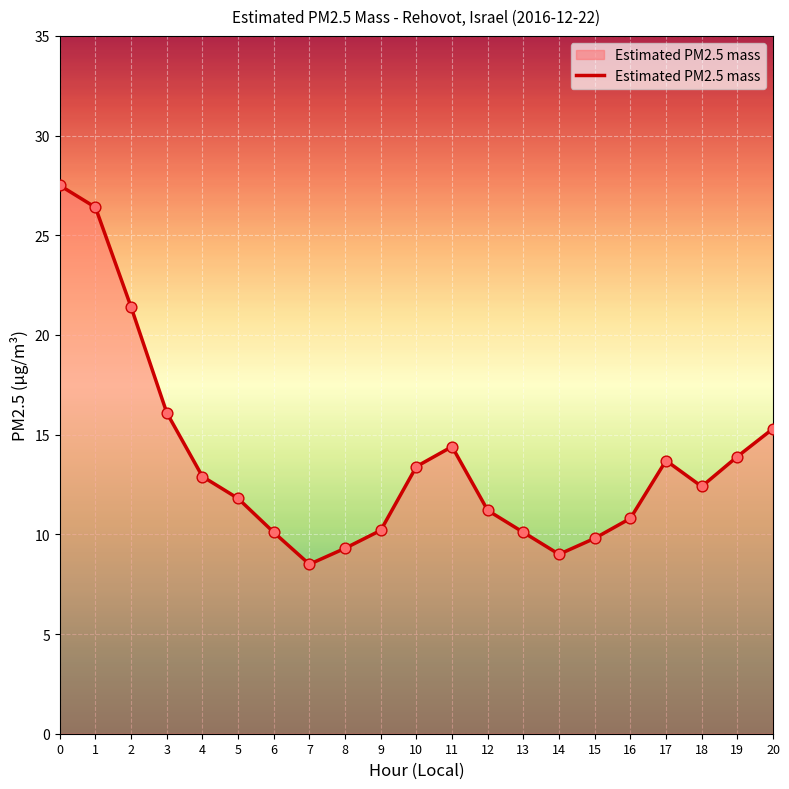

Which has a higher value, 4 or 8?

4